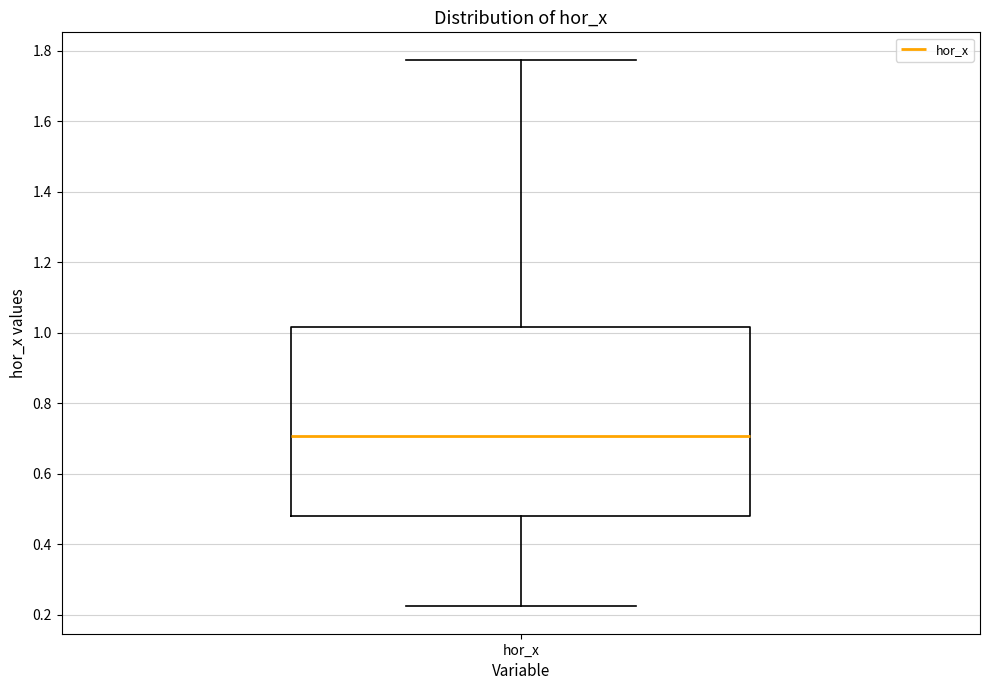

Transcribe this box plot: give where the median line is, the range the box spans, and where the two whiskers end, as read against the y-axis. The values are not printed on the chart, so give them approximately, as read against the axis.

median 0.70, box 0.48 to 1.02, whiskers 0.22 to 1.78